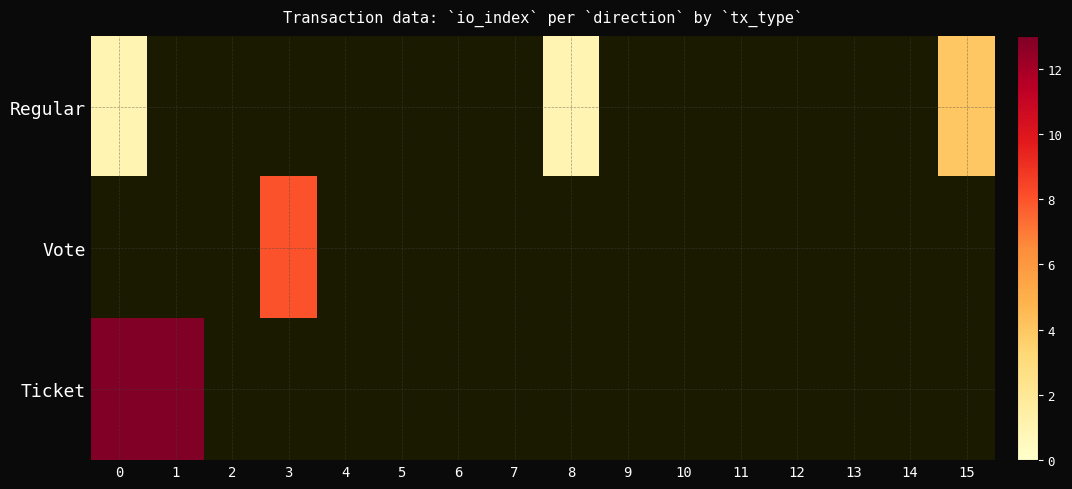

List the series in order of their overall mean, highest first.

Regular, Vote, Ticket